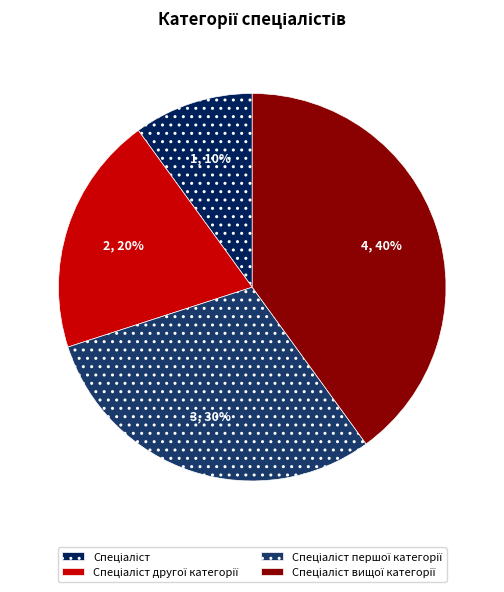

Is there any slice that represents more than half of the pie?

No